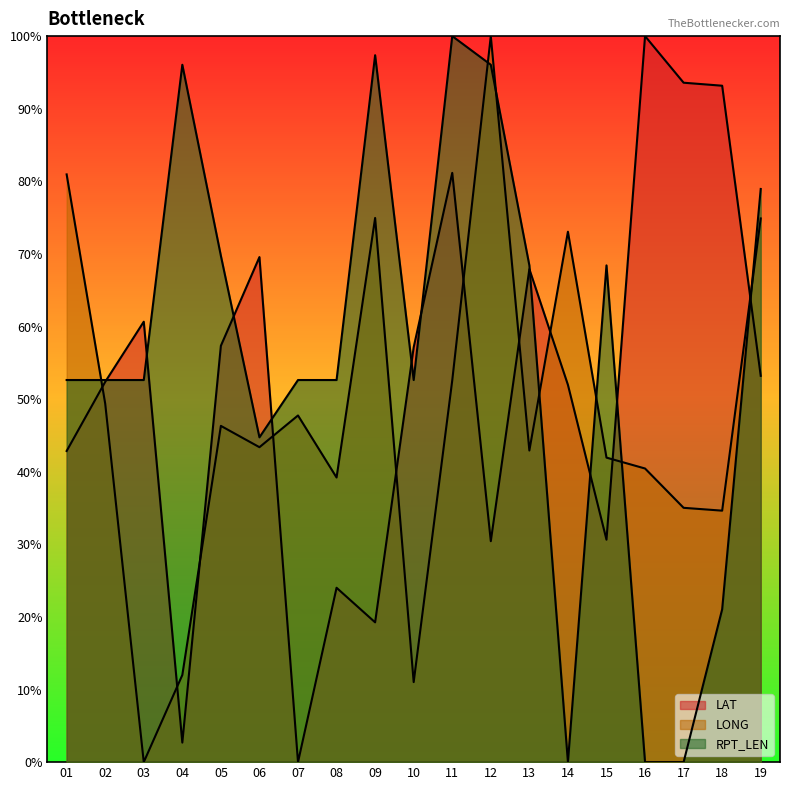

Which series has the widest spread of values?

LONG